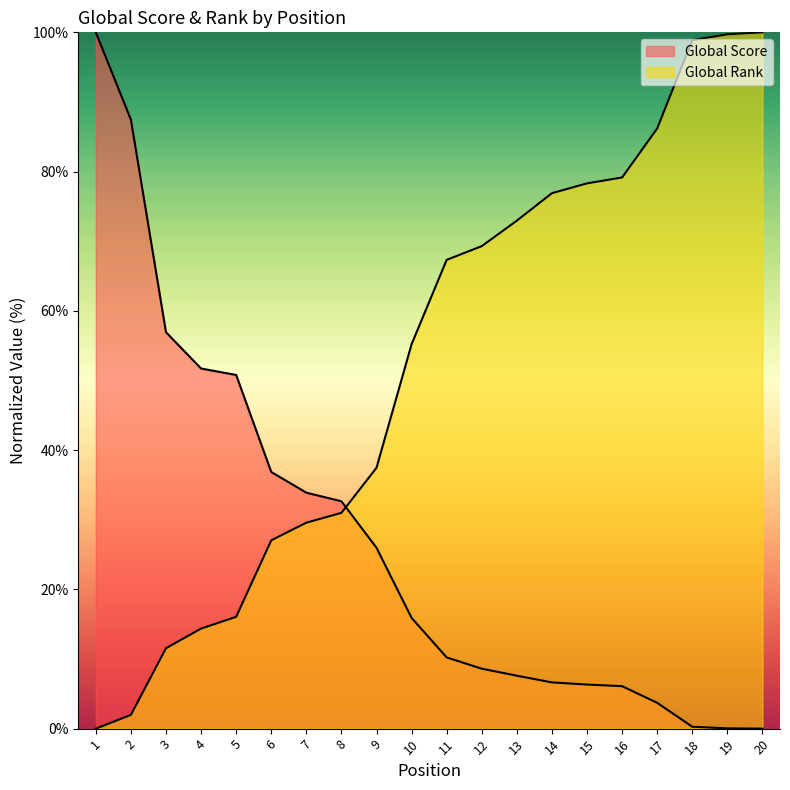

At how many categories does at least one series exceed 0?

20